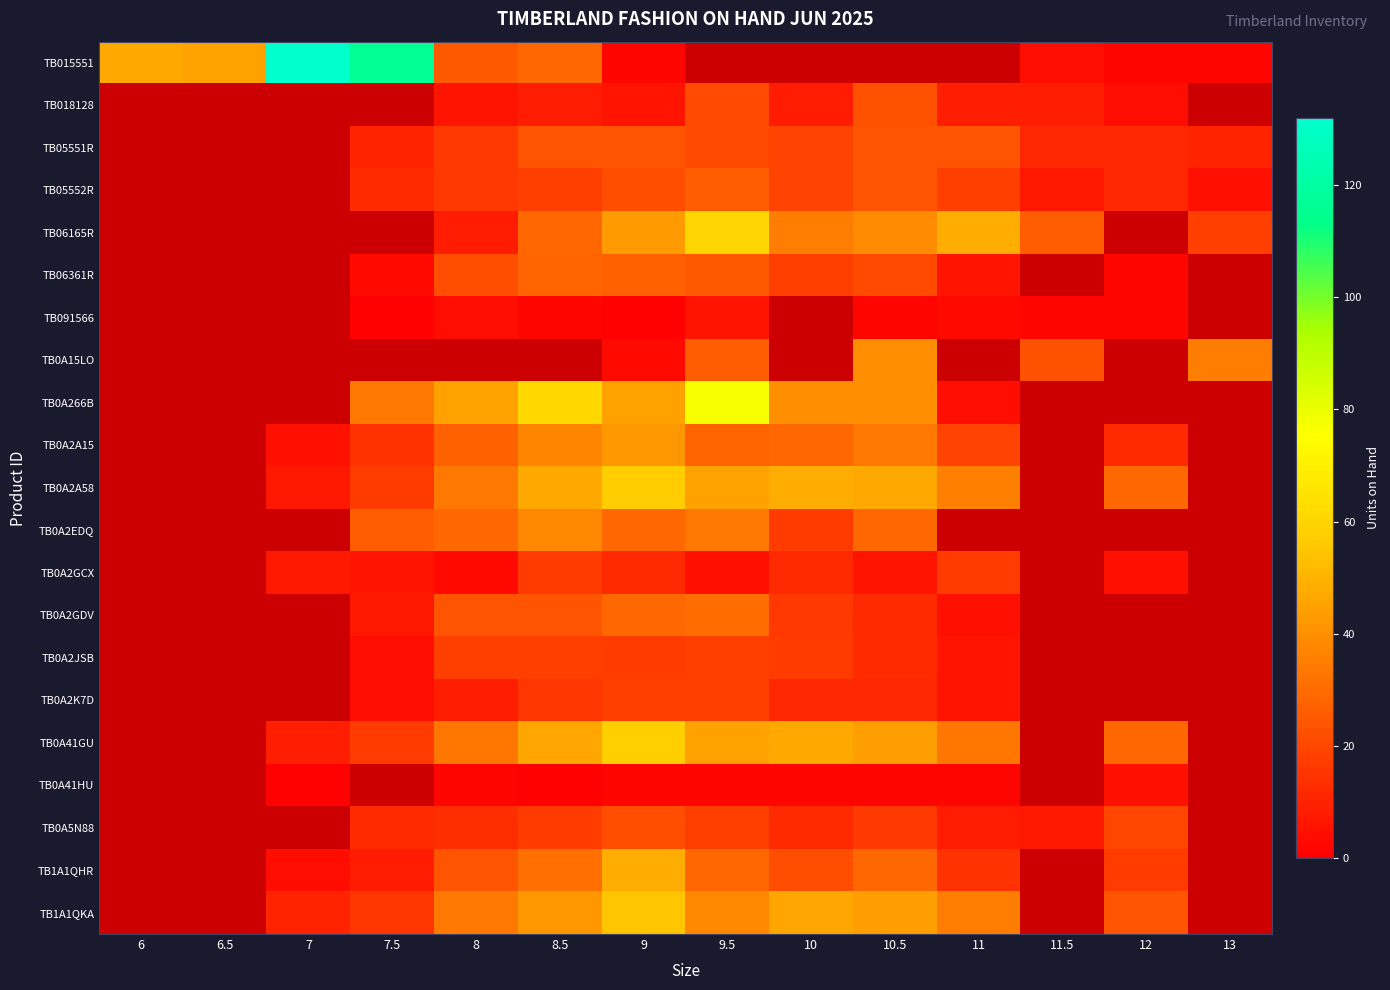

At how many categories does at least one series exceed 49?

5